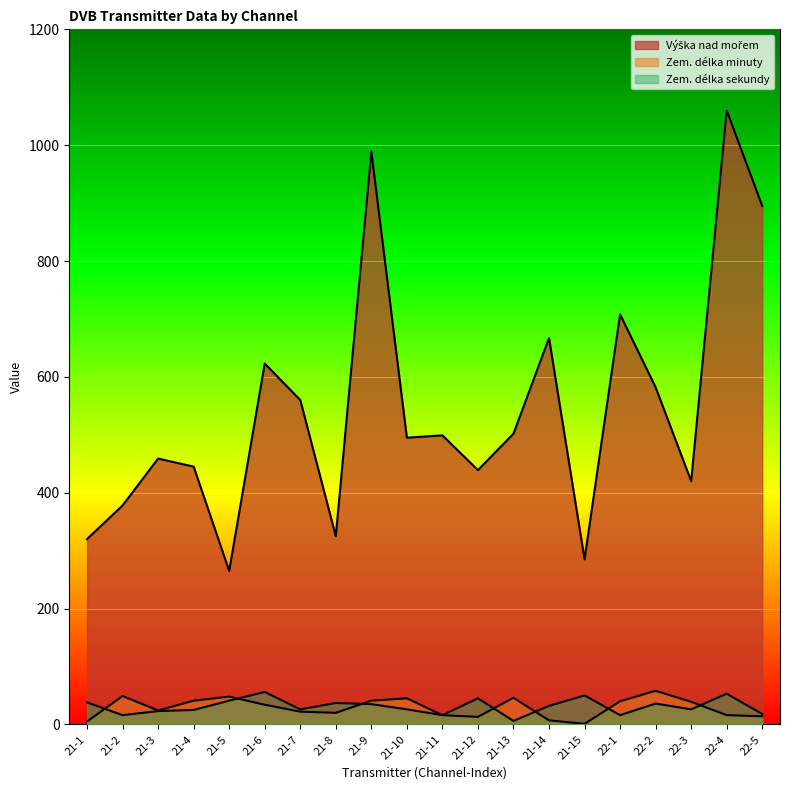

True or false: Zem. délka minuty and Výška nad mořem intersect in this chart.

False